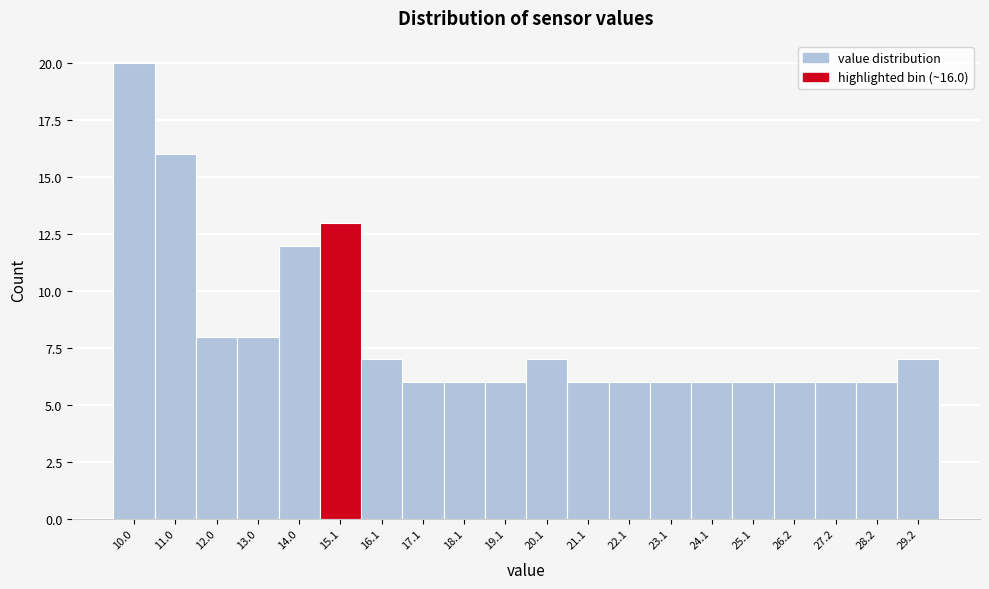

Reading left to right, what are all the values shown in this chart?

10.0=20	11.0=16	12.0=8	13.0=8	14.0=12	15.1=13	16.1=7	17.1=6	18.1=6	19.1=6	20.1=7	21.1=6	22.1=6	23.1=6	24.1=6	25.1=6	26.2=6	27.2=6	28.2=6	29.2=7